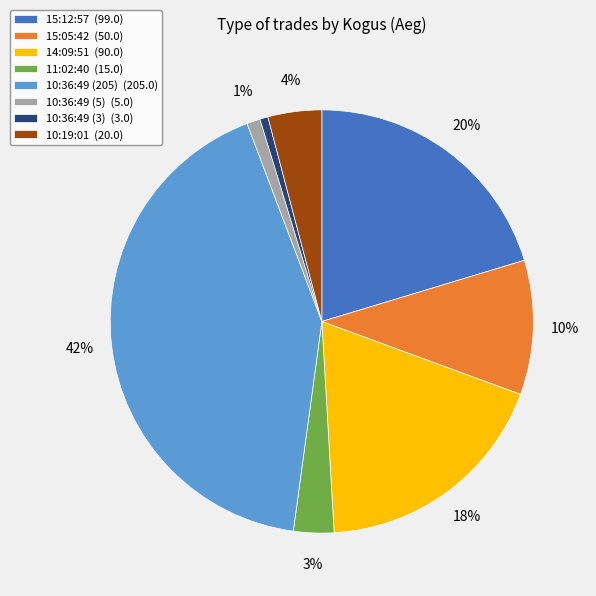

Is the sum of 15:12:57 (99.0) and 14:09:51 (90.0) greater than half?

No